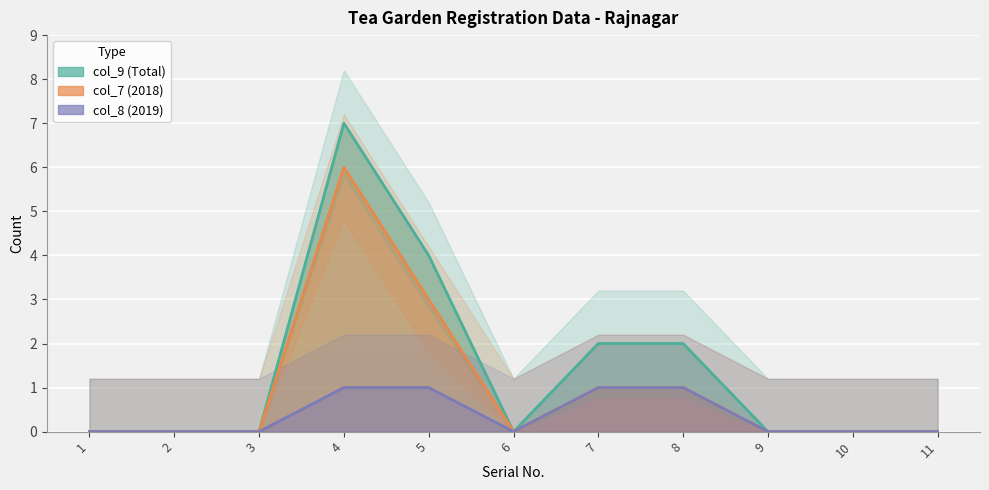

Which series changed the most between 4 and 10?

col_9 (Total)